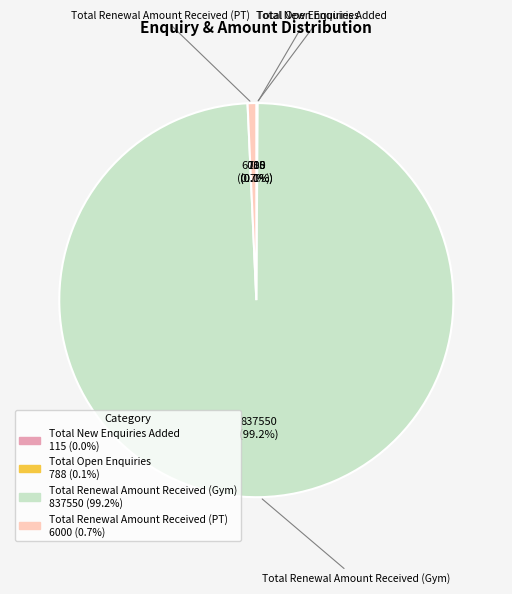

Does any single category account for the majority?

Yes